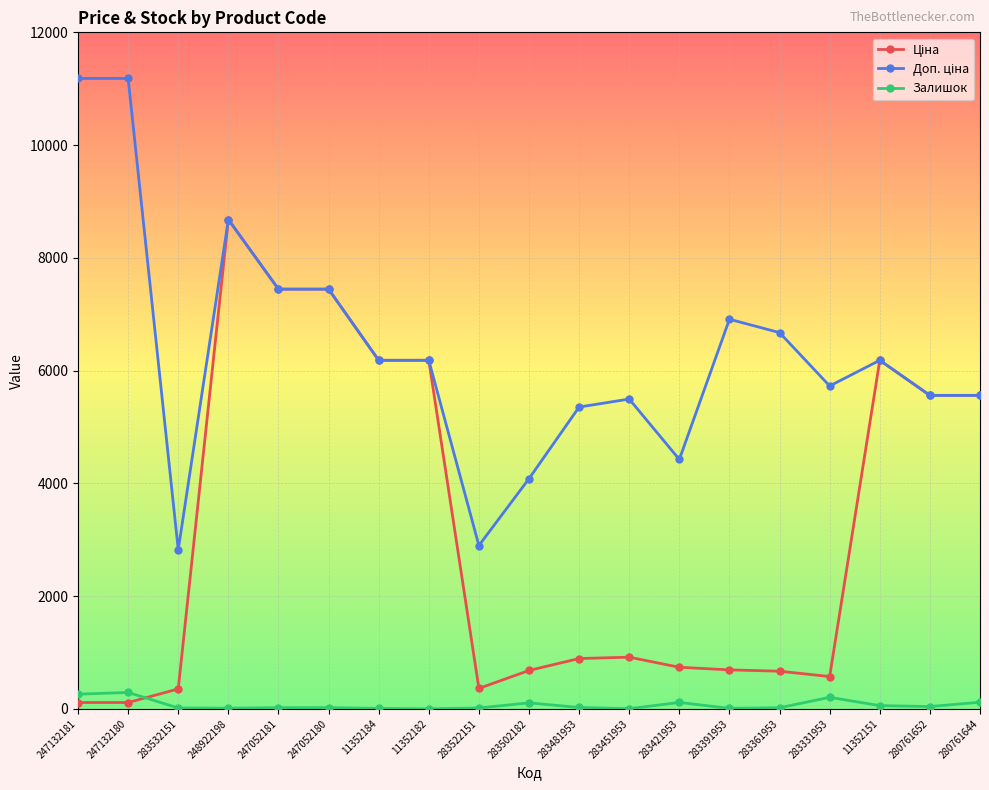

True or false: Залишок has a value of 8.0 at 283391953.

True